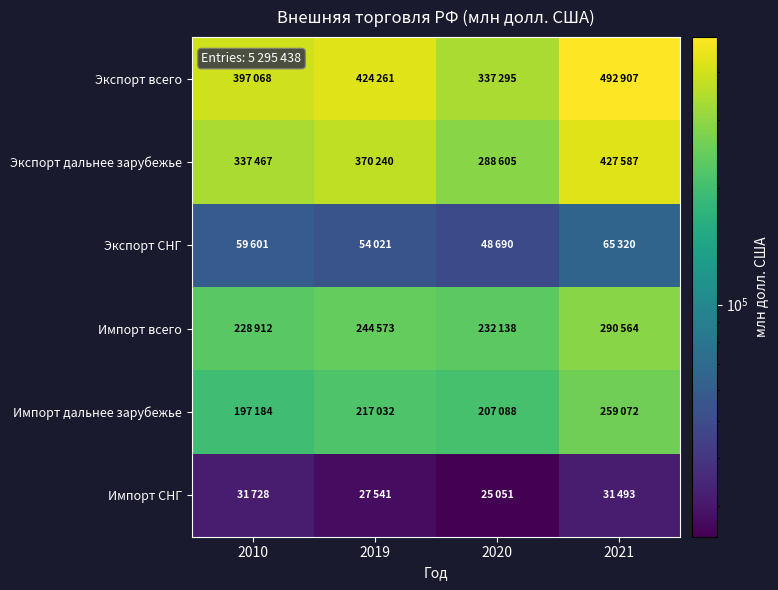

At which category is the sum across all series the highest?

2021